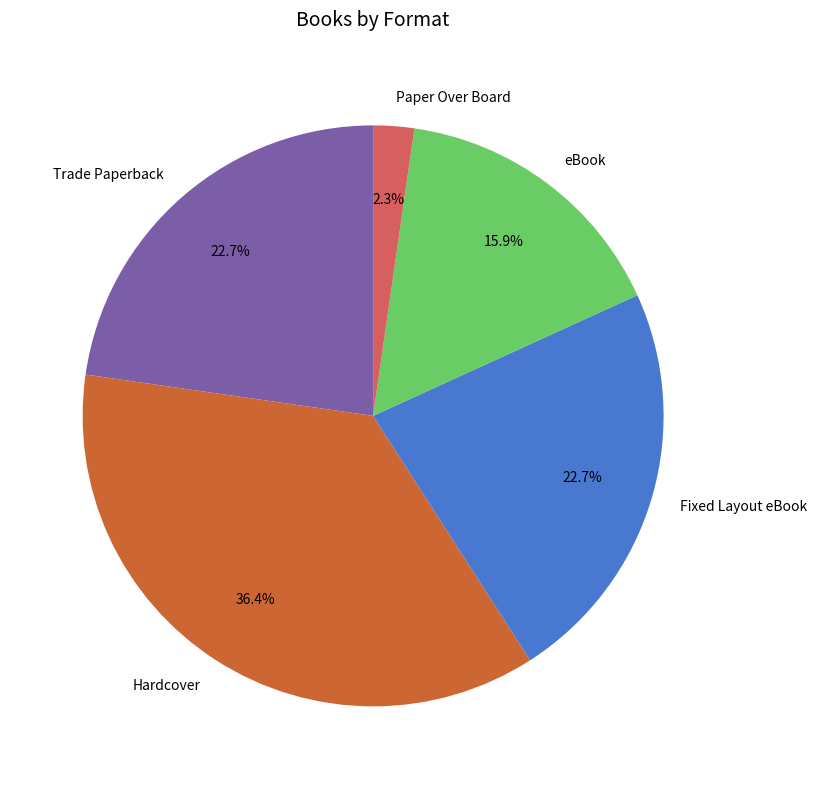

Does Paper Over Board represent more than half of the total?

No